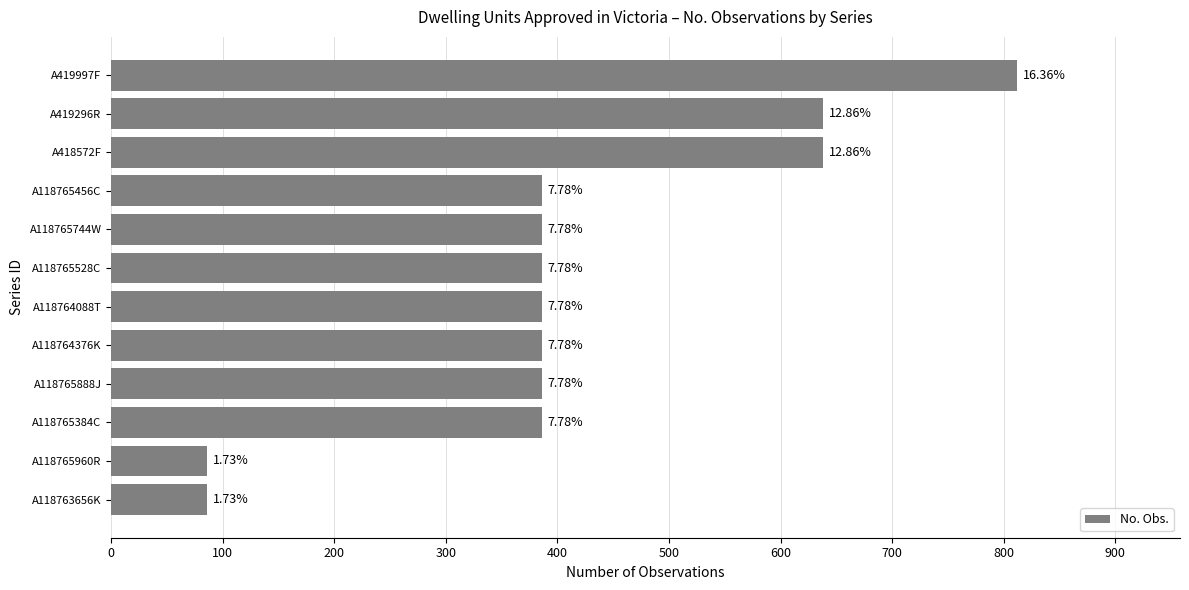

Does the chart contain any negative values?

No